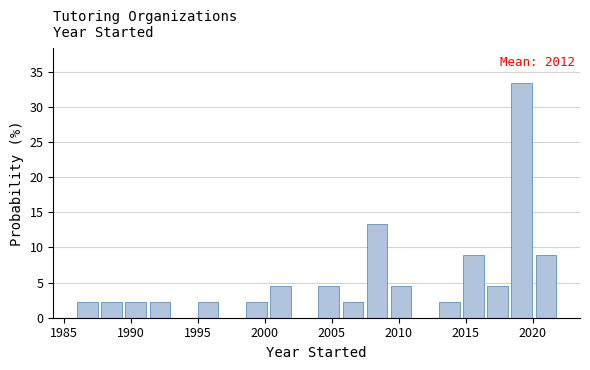

Read against the x-axis, roughly where is the centre of the tallest bar?

2019.0